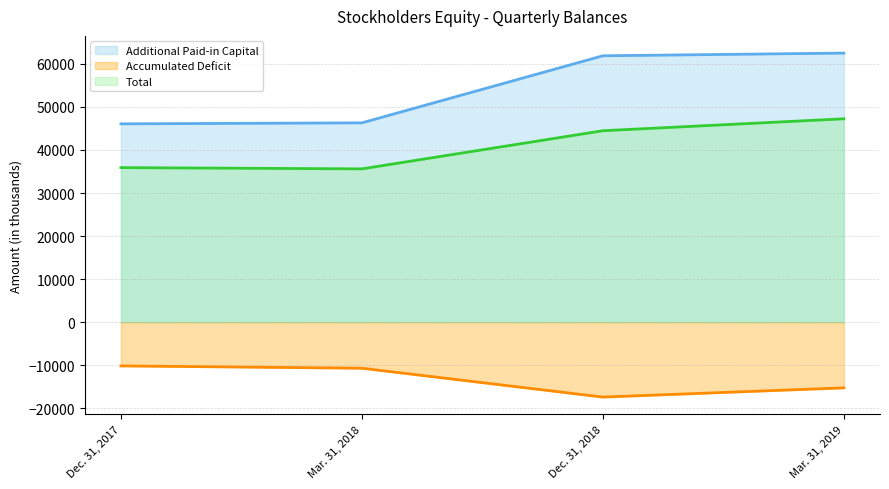

Is the value of Additional Paid-in Capital at Mar. 31, 2018 greater than the value of Accumulated Deficit at Mar. 31, 2018?

Yes